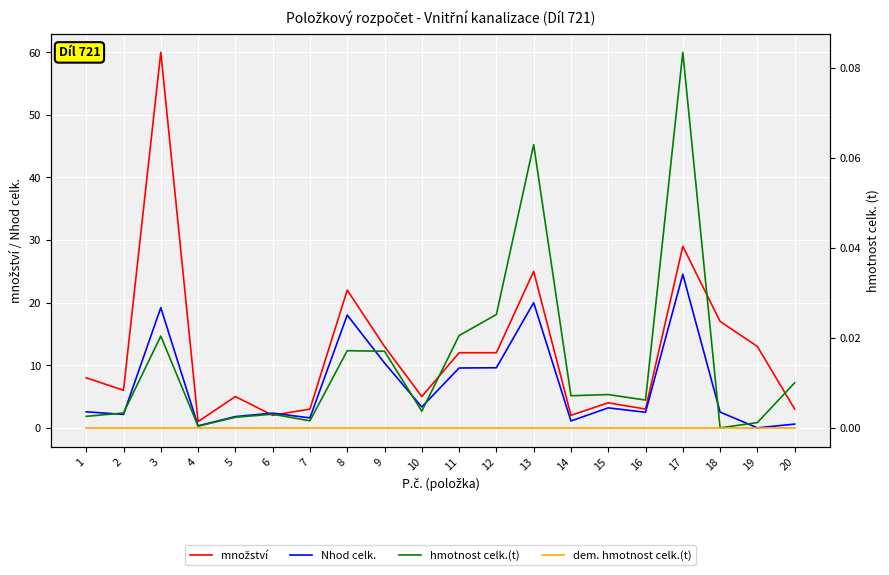

The hmotnost celk.(t) series shows 0.0 at 1. True or false?

False